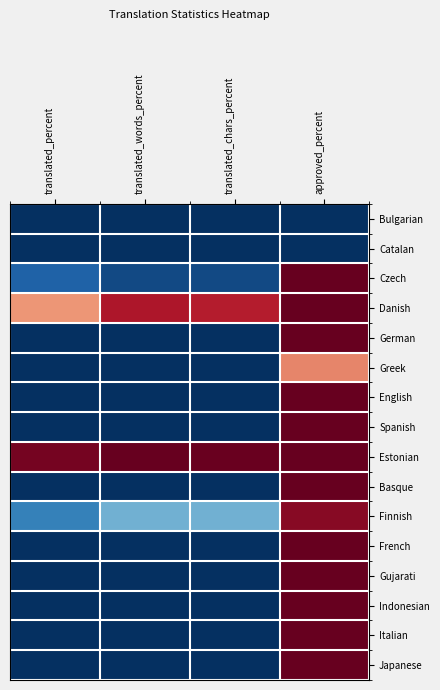

Reading right to left, extract all data points from this chart.

Bulgarian: approved_percent=100.0	translated_chars_percent=100.0	translated_words_percent=100.0	translated_percent=100.0
Catalan: approved_percent=100.0	translated_chars_percent=100.0	translated_words_percent=100.0	translated_percent=100.0
Czech: approved_percent=0.0	translated_chars_percent=95.1	translated_words_percent=95.2	translated_percent=90.6
Danish: approved_percent=0.0	translated_chars_percent=10.6	translated_words_percent=9.7	translated_percent=27.9
German: approved_percent=0.0	translated_chars_percent=100.0	translated_words_percent=100.0	translated_percent=100.0
Greek: approved_percent=25.5	translated_chars_percent=100.0	translated_words_percent=100.0	translated_percent=100.0
English: approved_percent=0.0	translated_chars_percent=100.0	translated_words_percent=100.0	translated_percent=100.0
Spanish: approved_percent=0.0	translated_chars_percent=100.0	translated_words_percent=100.0	translated_percent=100.0
Estonian: approved_percent=0.0	translated_chars_percent=0.5	translated_words_percent=0.3	translated_percent=2.3
Basque: approved_percent=0.0	translated_chars_percent=100.0	translated_words_percent=100.0	translated_percent=100.0
Finnish: approved_percent=4.6	translated_chars_percent=74.2	translated_words_percent=74.1	translated_percent=83.7
French: approved_percent=0.0	translated_chars_percent=100.0	translated_words_percent=100.0	translated_percent=100.0
Gujarati: approved_percent=0.0	translated_chars_percent=100.0	translated_words_percent=100.0	translated_percent=100.0
Indonesian: approved_percent=0.0	translated_chars_percent=100.0	translated_words_percent=100.0	translated_percent=100.0
Italian: approved_percent=0.0	translated_chars_percent=100.0	translated_words_percent=100.0	translated_percent=100.0
Japanese: approved_percent=0.0	translated_chars_percent=100.0	translated_words_percent=100.0	translated_percent=100.0